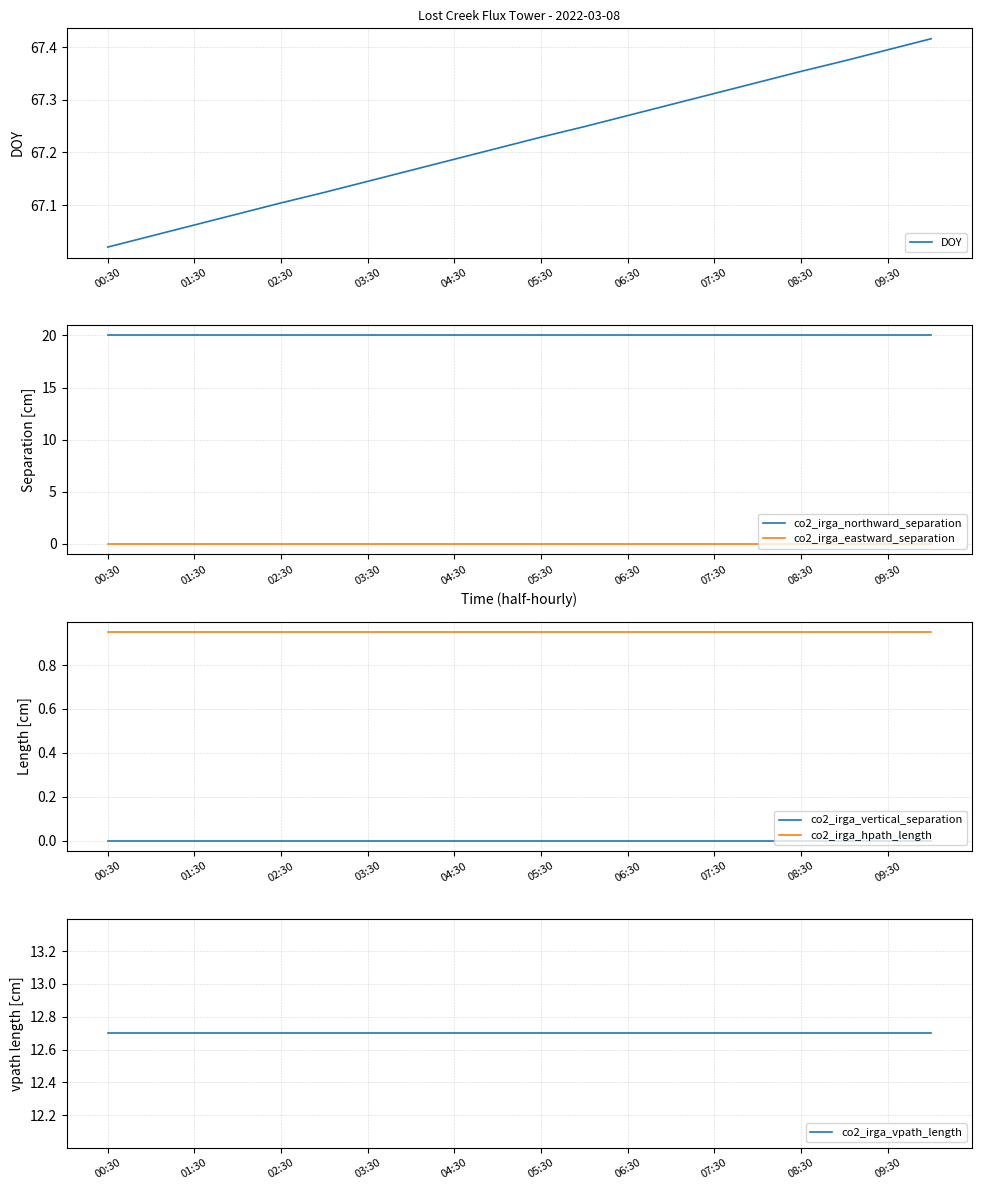

Reading left to right, what are all the values shown in this chart?

DOY: 67.0	67.0	67.1	67.1	67.1	67.1	67.1	67.2	67.2	67.2	67.2	67.2	67.3	67.3	67.3	67.3	67.4	67.4	67.4	67.4
co2_irga_northward_separation: 20.0	20.0	20.0	20.0	20.0	20.0	20.0	20.0	20.0	20.0	20.0	20.0	20.0	20.0	20.0	20.0	20.0	20.0	20.0	20.0
co2_irga_eastward_separation: 0.0	0.0	0.0	0.0	0.0	0.0	0.0	0.0	0.0	0.0	0.0	0.0	0.0	0.0	0.0	0.0	0.0	0.0	0.0	0.0
co2_irga_vertical_separation: 0.0	0.0	0.0	0.0	0.0	0.0	0.0	0.0	0.0	0.0	0.0	0.0	0.0	0.0	0.0	0.0	0.0	0.0	0.0	0.0
co2_irga_hpath_length: 0.9	0.9	0.9	0.9	0.9	0.9	0.9	0.9	0.9	0.9	0.9	0.9	0.9	0.9	0.9	0.9	0.9	0.9	0.9	0.9
co2_irga_vpath_length: 12.7	12.7	12.7	12.7	12.7	12.7	12.7	12.7	12.7	12.7	12.7	12.7	12.7	12.7	12.7	12.7	12.7	12.7	12.7	12.7